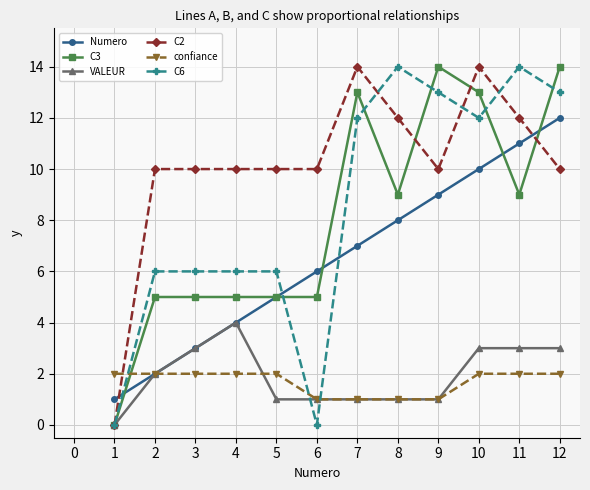

Reading left to right, list all the values displayed in this chart.

Numero: 1	2	3	4	5	6	7	8	9	10	11	12
C3: 0	5	5	5	5	5	13	9	14	13	9	14
VALEUR: 0	2	3	4	1	1	1	1	1	3	3	3
C2: 0	10	10	10	10	10	14	12	10	14	12	10
confiance: 2	2	2	2	2	1	1	1	1	2	2	2
C6: 0	6	6	6	6	0	12	14	13	12	14	13